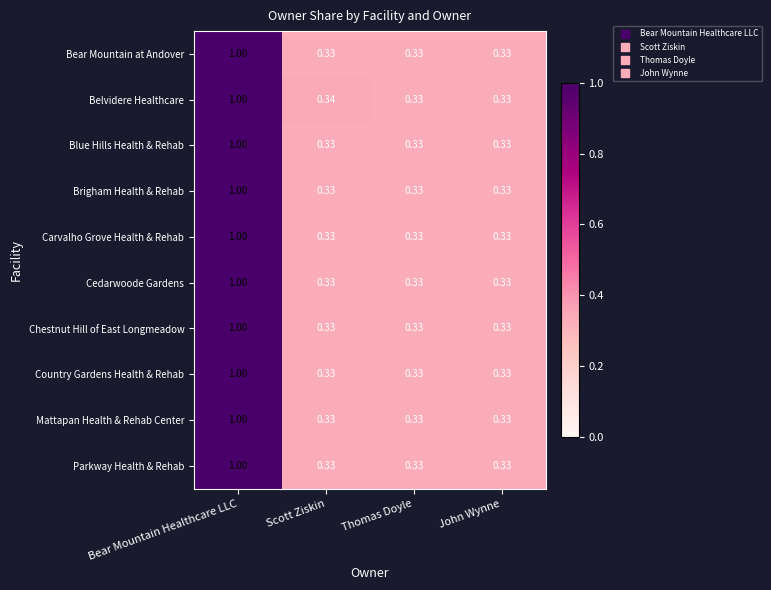

At which label does Bear Mountain at Andover reach its peak?

Bear Mountain Healthcare LLC